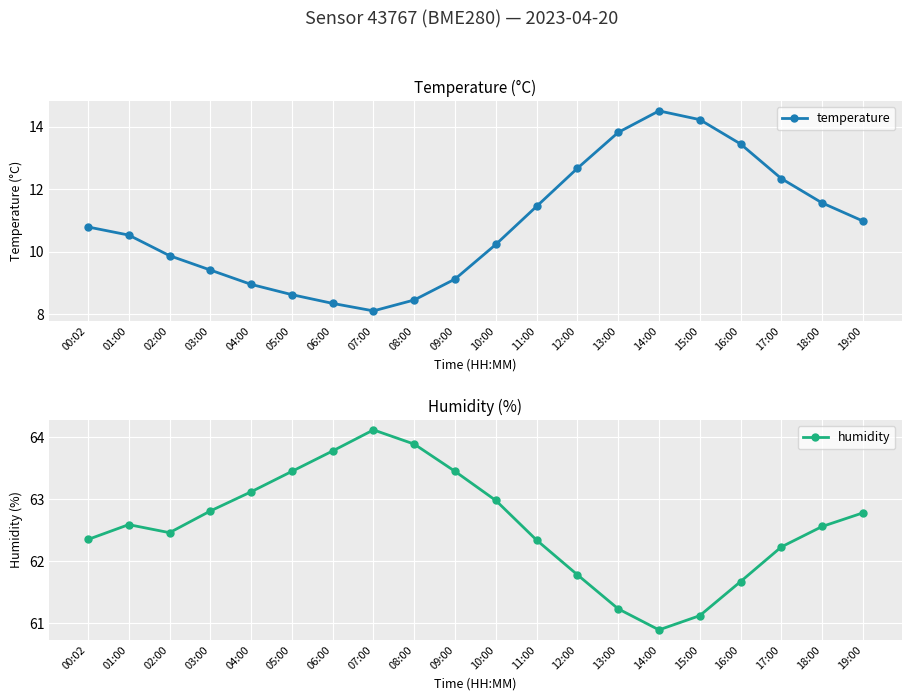

True or false: humidity and temperature cross at least once.

False